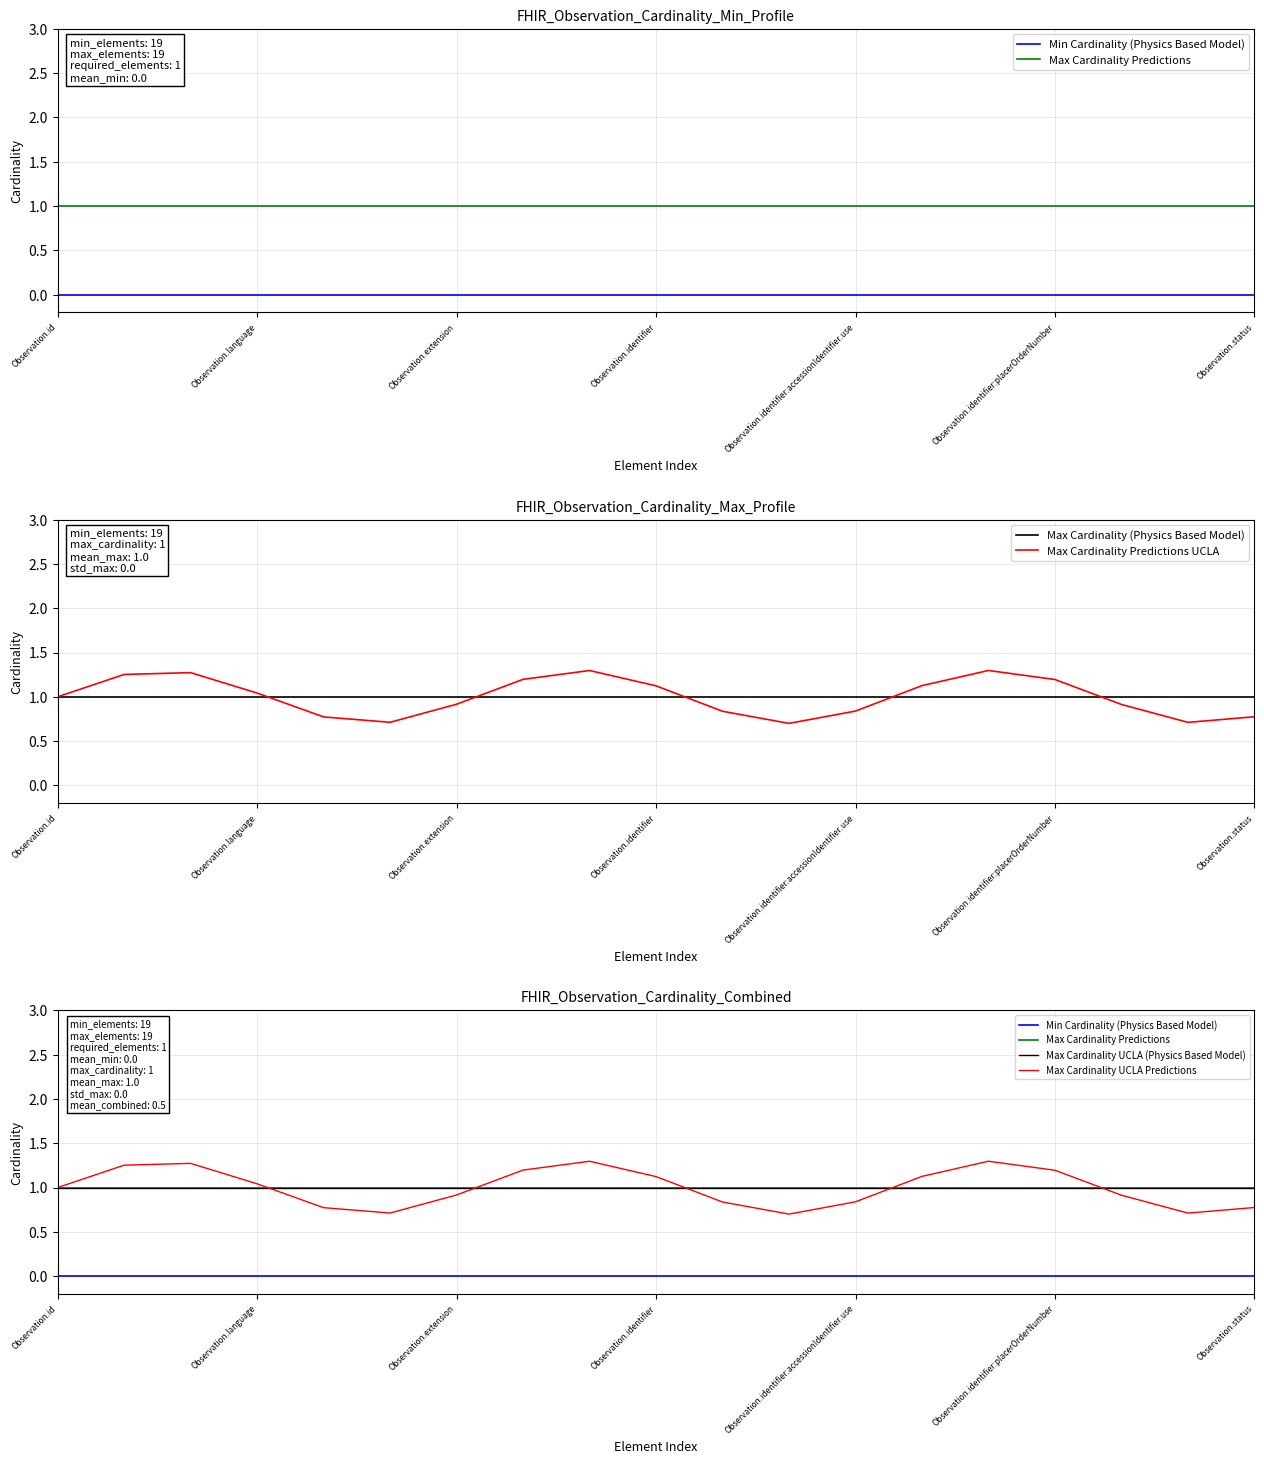

True or false: Max Cardinality UCLA (Physics Based Model) has more than 2 interior local peaks.

False